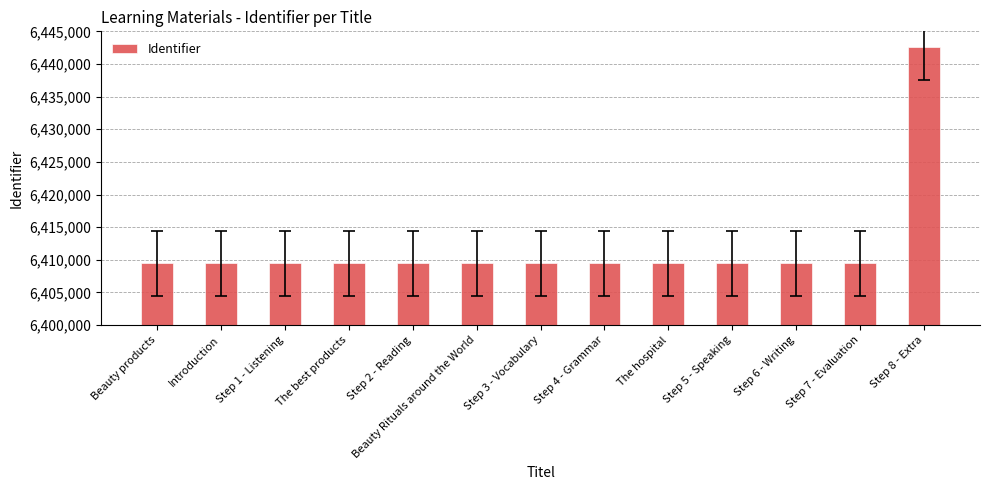

What is the maximum value shown in the chart?

6442592